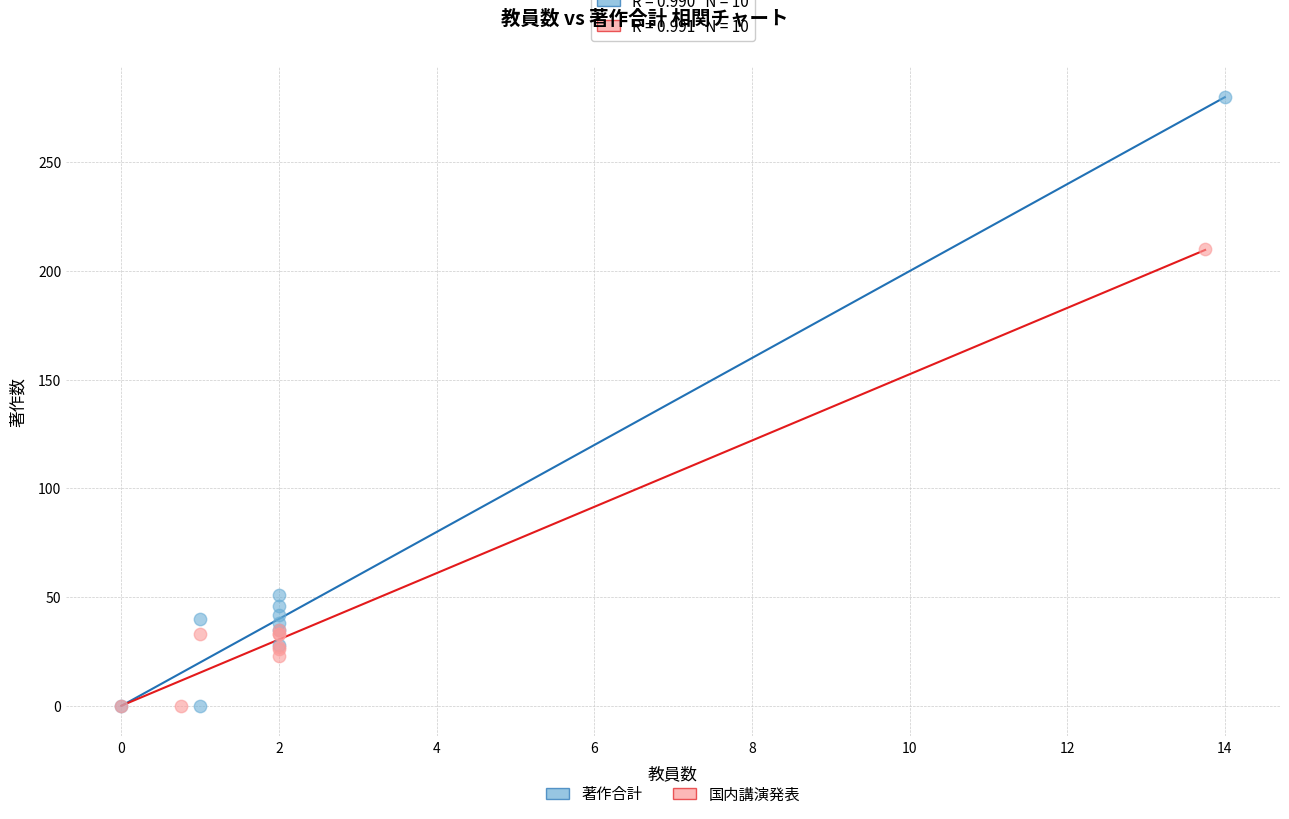

Which series reaches the maximum Y coordinate?

著作合計